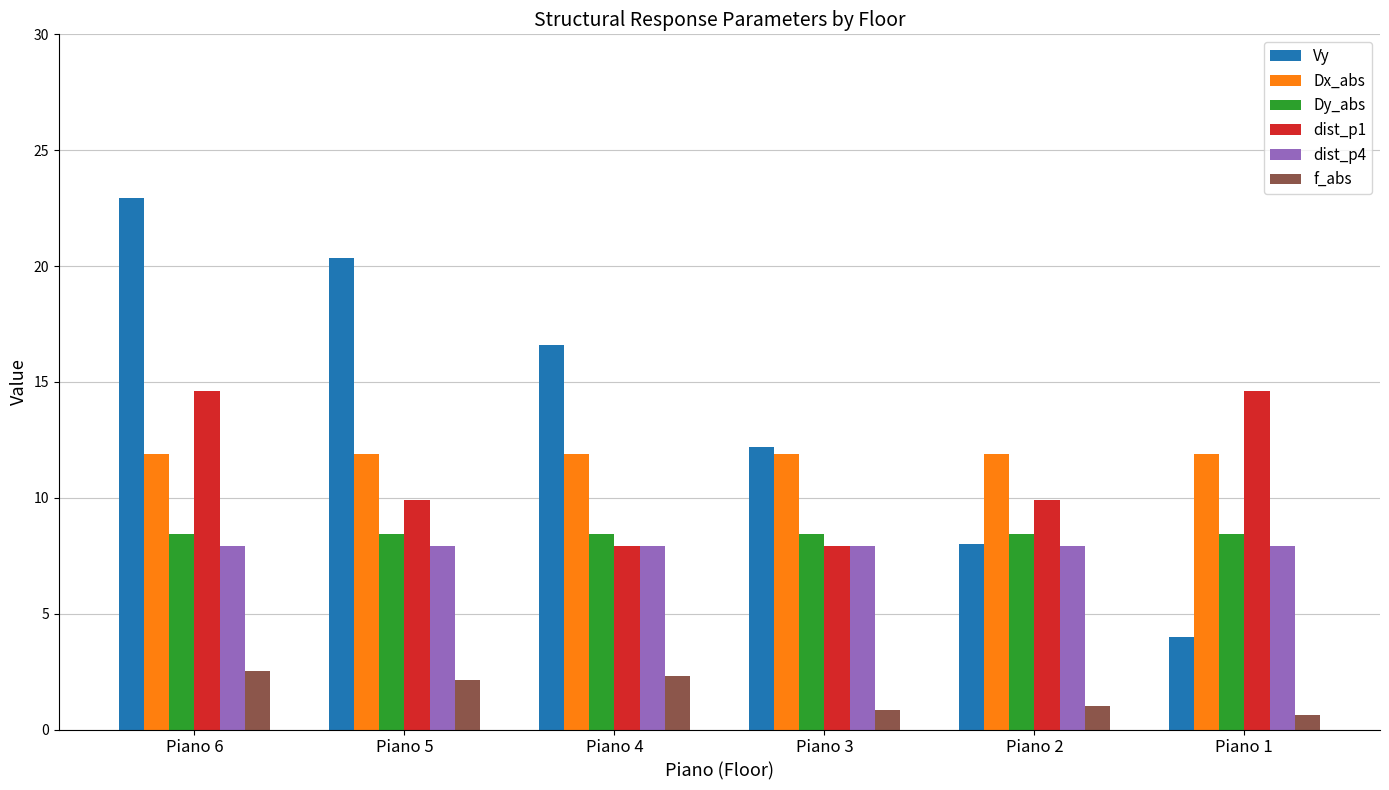

What are all the series names shown in the legend?

Vy, Dx_abs, Dy_abs, dist_p1, dist_p4, f_abs